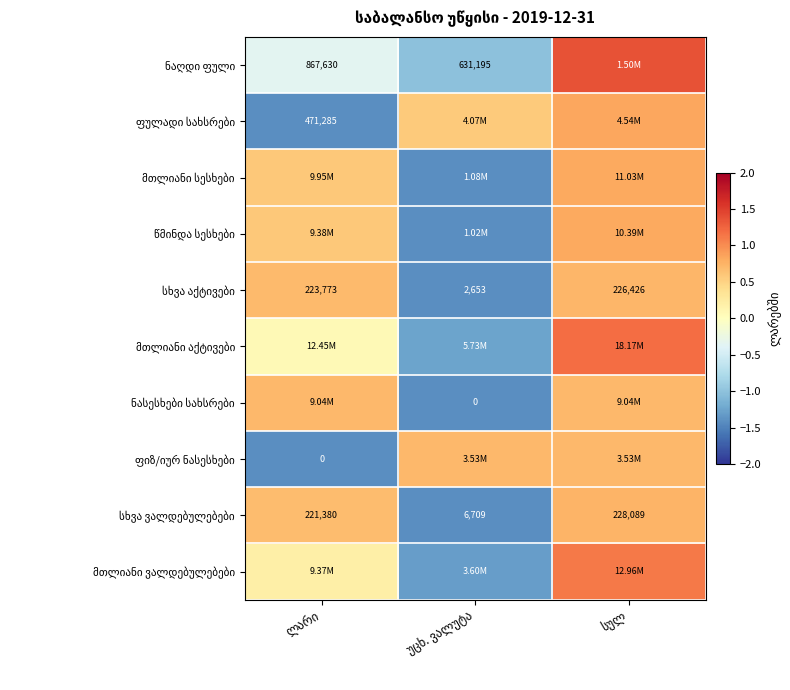

Between სულ and ლარი, which is larger?

სულ